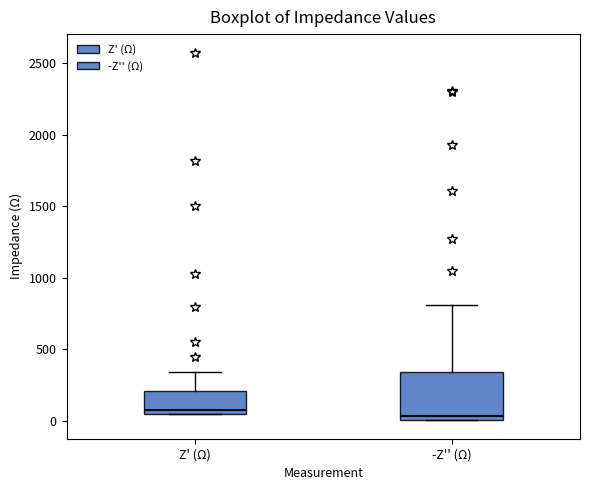

Reading left to right, read every box against the y-axis: the position of its median line, the range the box covers, and the ends of its whiskers. The values are not printed on the chart, so give them approximately, as read against the axis.

Z' (Ω): median 50 (just above the box's lower edge), box 50 to 200, whiskers 50 to 350
-Z'' (Ω): median 50, box 0 to 350, whiskers 0 to 800